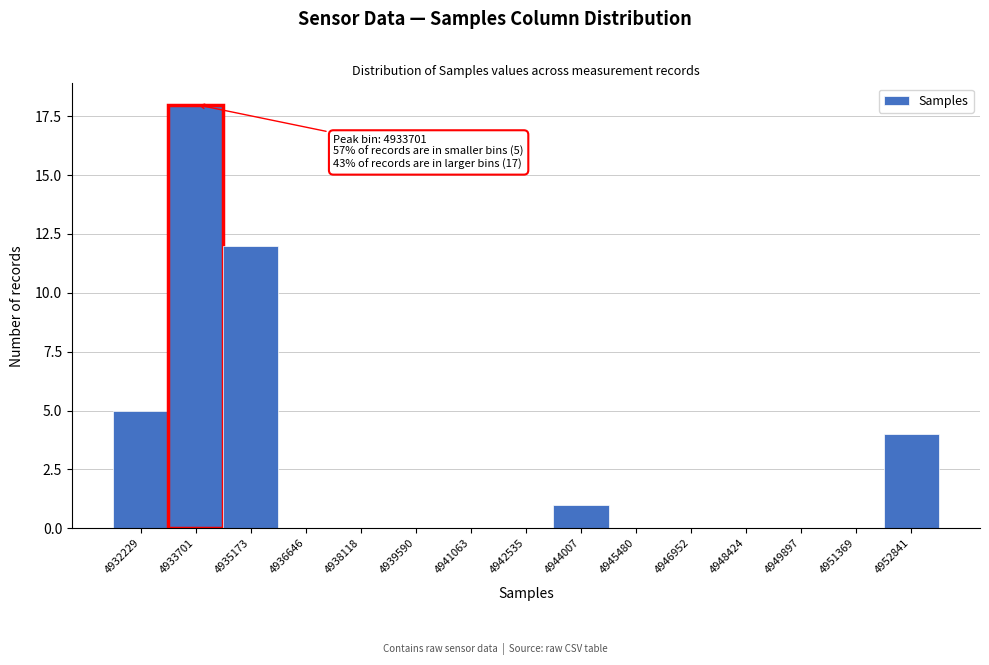

Reading left to right, transcribe all the data shown in this chart.

4932229=5	4933701=18	4935173=12	4936646=0	4938118=0	4939590=0	4941063=0	4942535=0	4944007=1	4945480=0	4946952=0	4948424=0	4949897=0	4951369=0	4952841=4